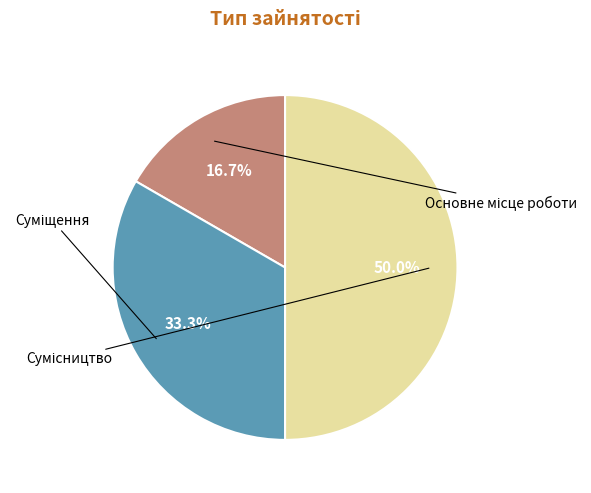

Is Суміщення the majority of the pie?

No